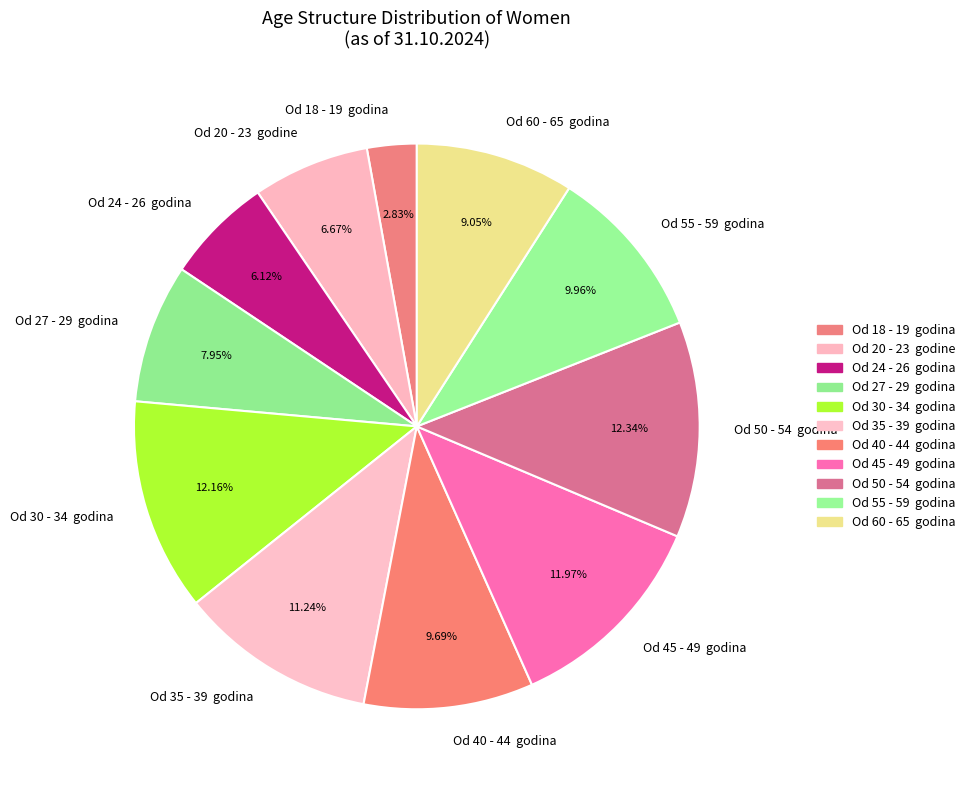

Is the sum of Od 35 - 39 godina and Od 55 - 59 godina greater than half?

No